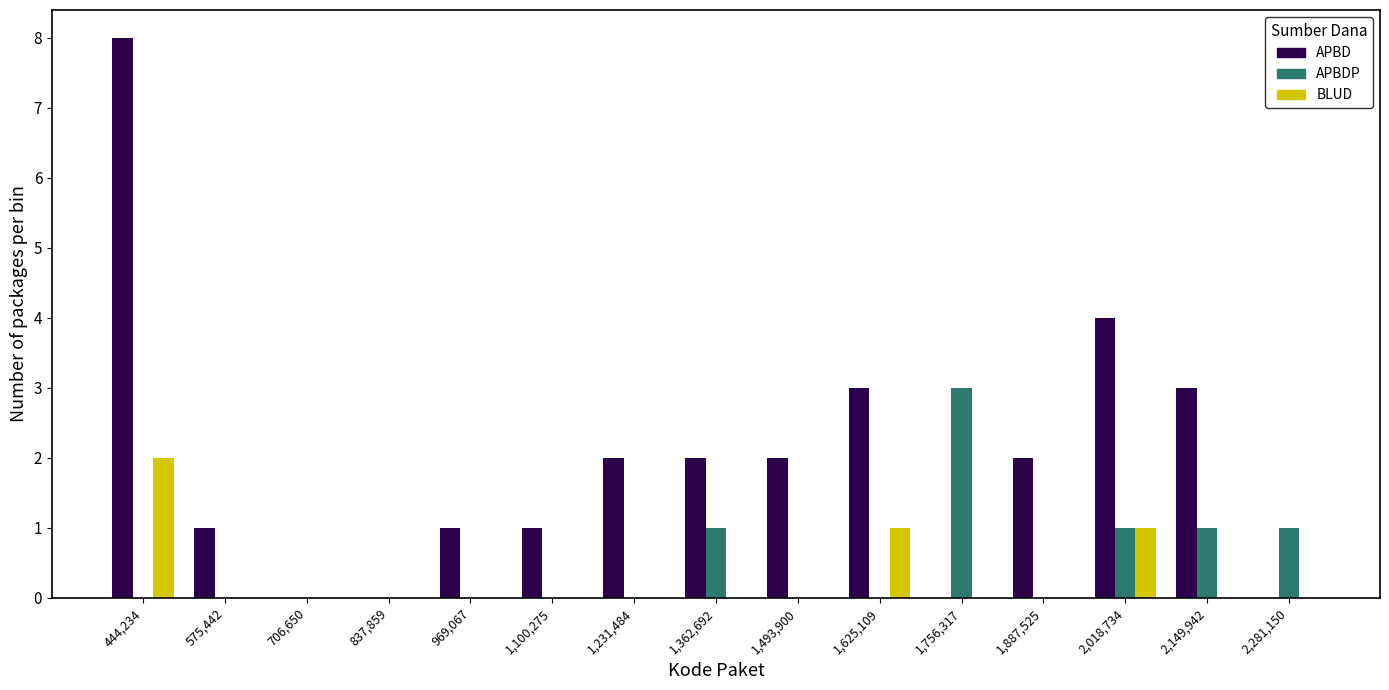

Reading left to right, transcribe this chart: for each range on the x-axis, give the height of each series' bar. Neither the bar edges nor the heights are printed on the chart, so give them approximately, as read against the axes.

380000 to 500000: APBD=8	APBDP=0	BLUD=2
500000 to 640000: APBD=1	APBDP=0	BLUD=0
640000 to 780000: APBD=0	APBDP=0	BLUD=0
780000 to 900000: APBD=0	APBDP=0	BLUD=0
900000 to 1040000: APBD=1	APBDP=0	BLUD=0
1040000 to 1160000: APBD=1	APBDP=0	BLUD=0
1160000 to 1300000: APBD=2	APBDP=0	BLUD=0
1300000 to 1420000: APBD=2	APBDP=1	BLUD=0
1420000 to 1560000: APBD=2	APBDP=0	BLUD=0
1560000 to 1700000: APBD=3	APBDP=0	BLUD=1
1700000 to 1820000: APBD=0	APBDP=3	BLUD=0
1820000 to 1960000: APBD=2	APBDP=0	BLUD=0
1960000 to 2080000: APBD=4	APBDP=1	BLUD=1
2080000 to 2220000: APBD=3	APBDP=1	BLUD=0
2220000 to 2340000: APBD=0	APBDP=1	BLUD=0